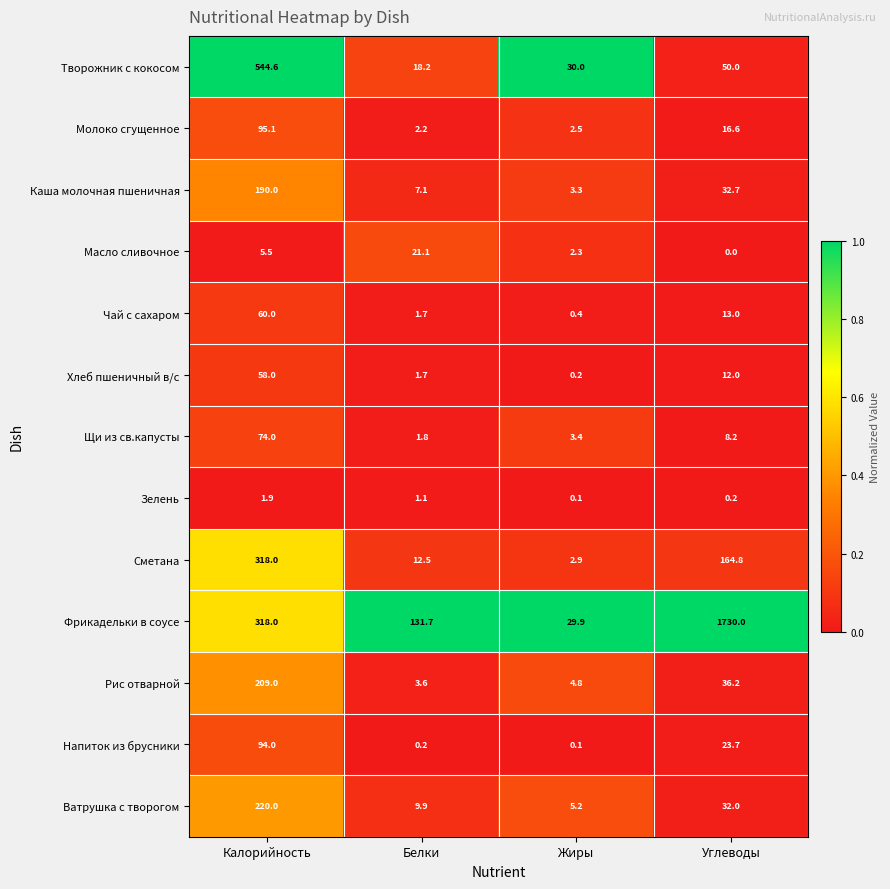

Which series has the largest range (max minus min)?

Фрикадельки в соусе